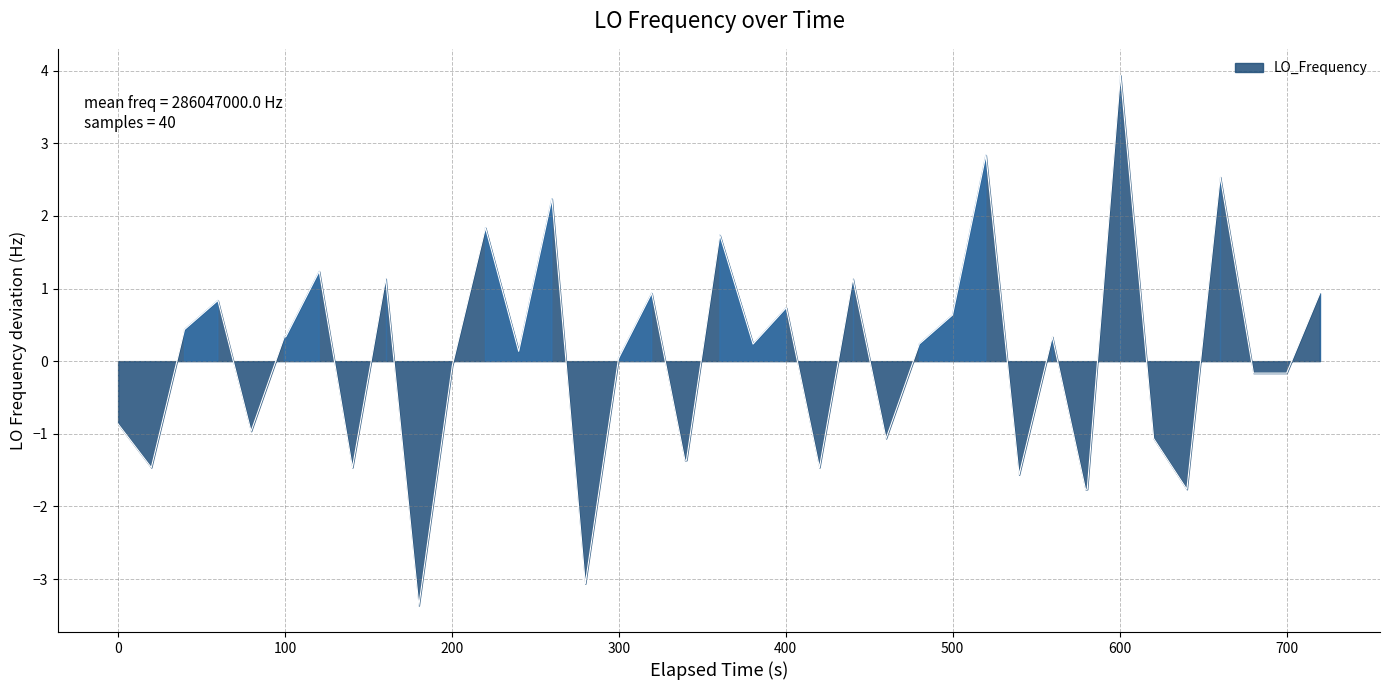

What is the smallest value displayed?

-3.4